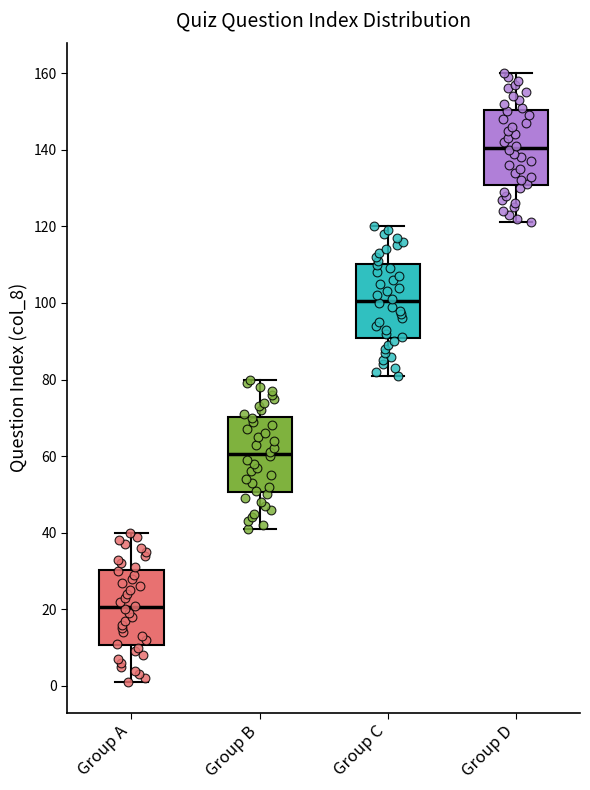

Reading left to right, transcribe this box plot: for each box, give where its median line is, the range the box spans, and where its two whiskers end, as read against the y-axis. The values are not printed on the chart, so give them approximately, as read against the axis.

Group A: median 20, box 10 to 30, whiskers 2 to 40
Group B: median 60, box 50 to 70, whiskers 42 to 80
Group C: median 100, box 90 to 110, whiskers 82 to 120
Group D: median 140, box 130 to 150, whiskers 122 to 160